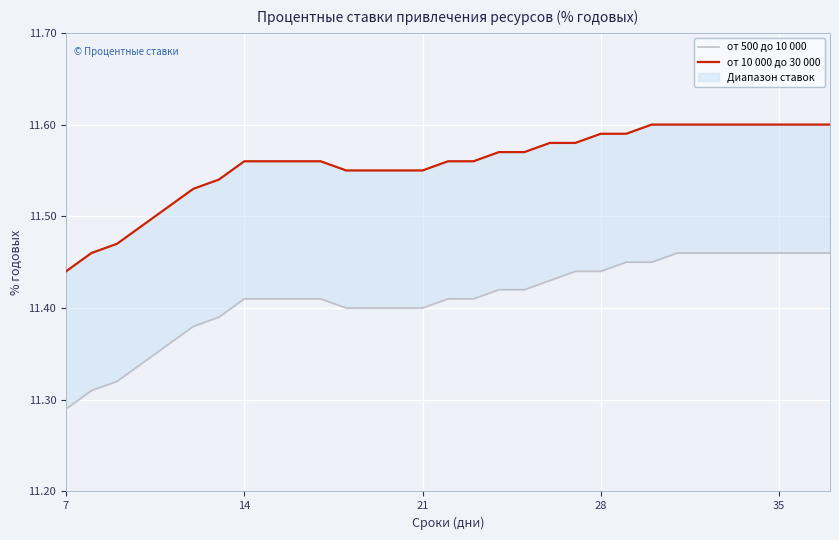

At 8, list the series in order from largest to smallest.

от 10 000 до 30 000, от 500 до 10 000